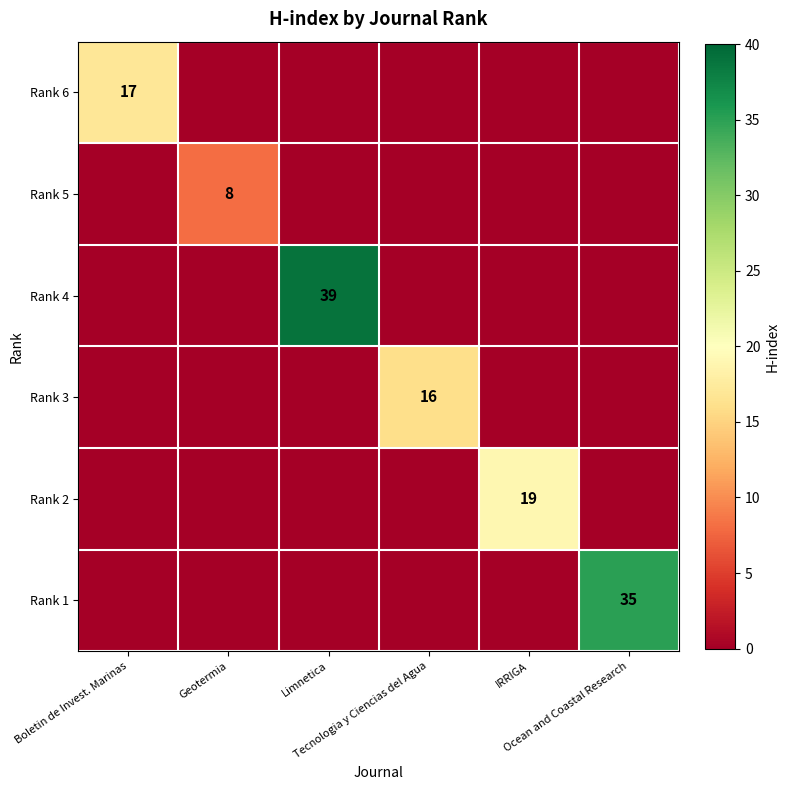

True or false: Rank 5 has a value of 4 at Tecnologia y Ciencias del Agua.

False